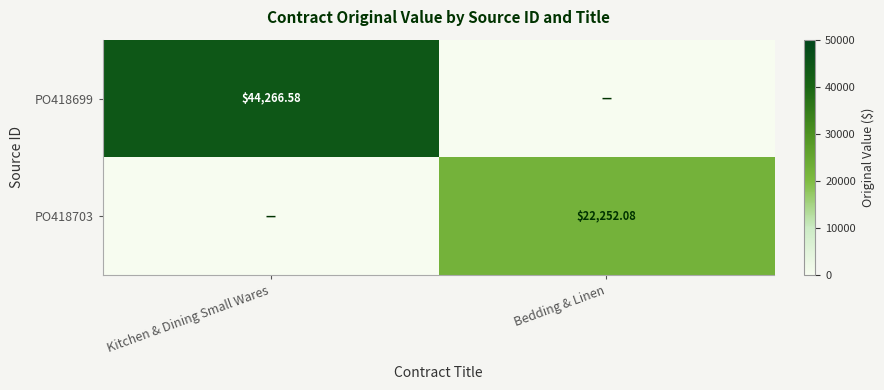

True or false: PO418699 has a value of 17117.8 at Bedding & Linen.

False